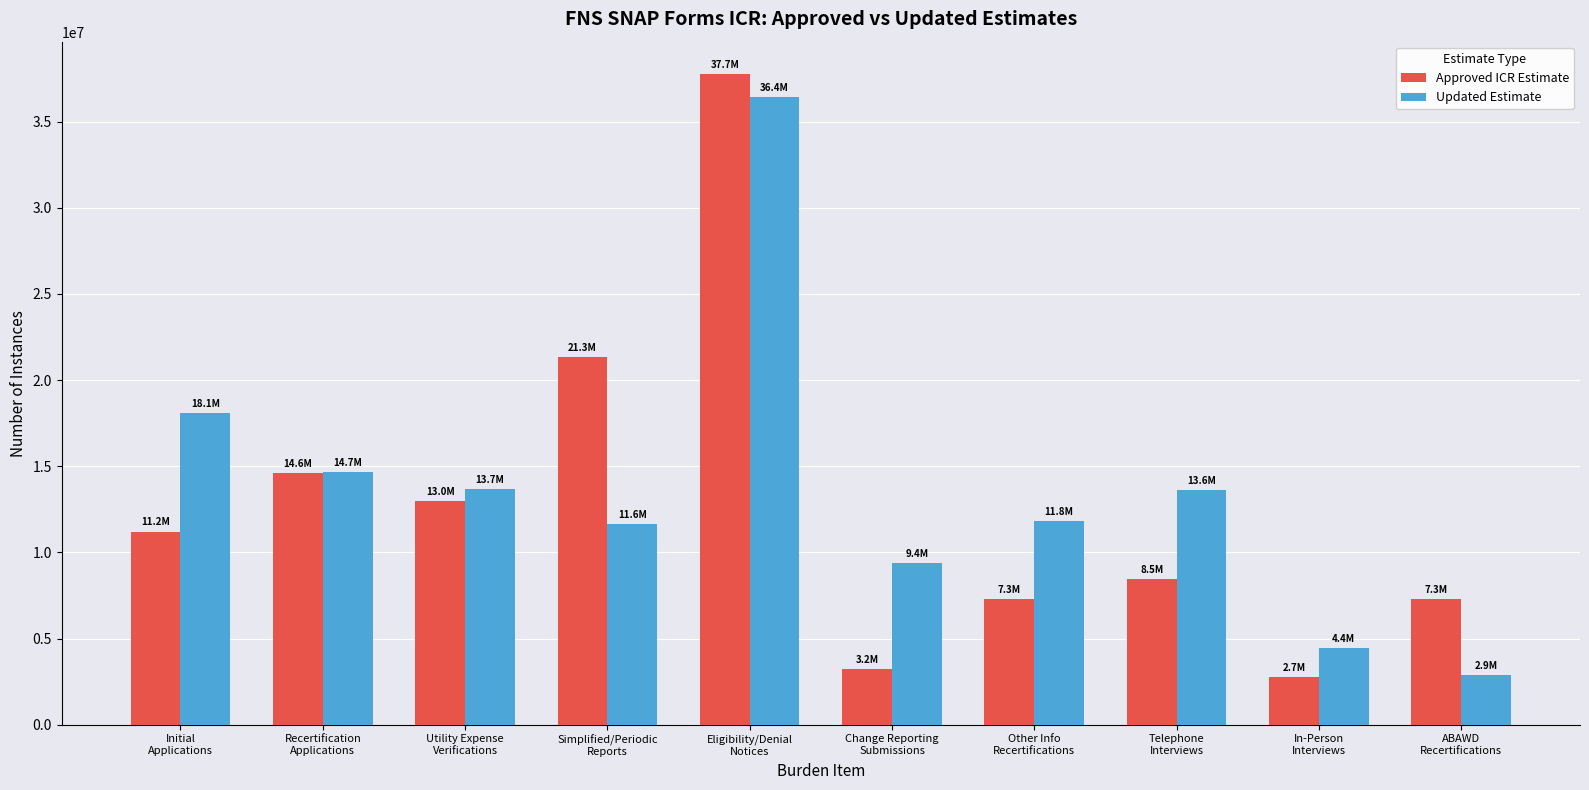

What is the smallest value displayed?

2749432.1